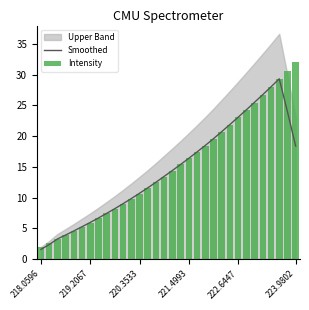

How many data points does each series have?

32